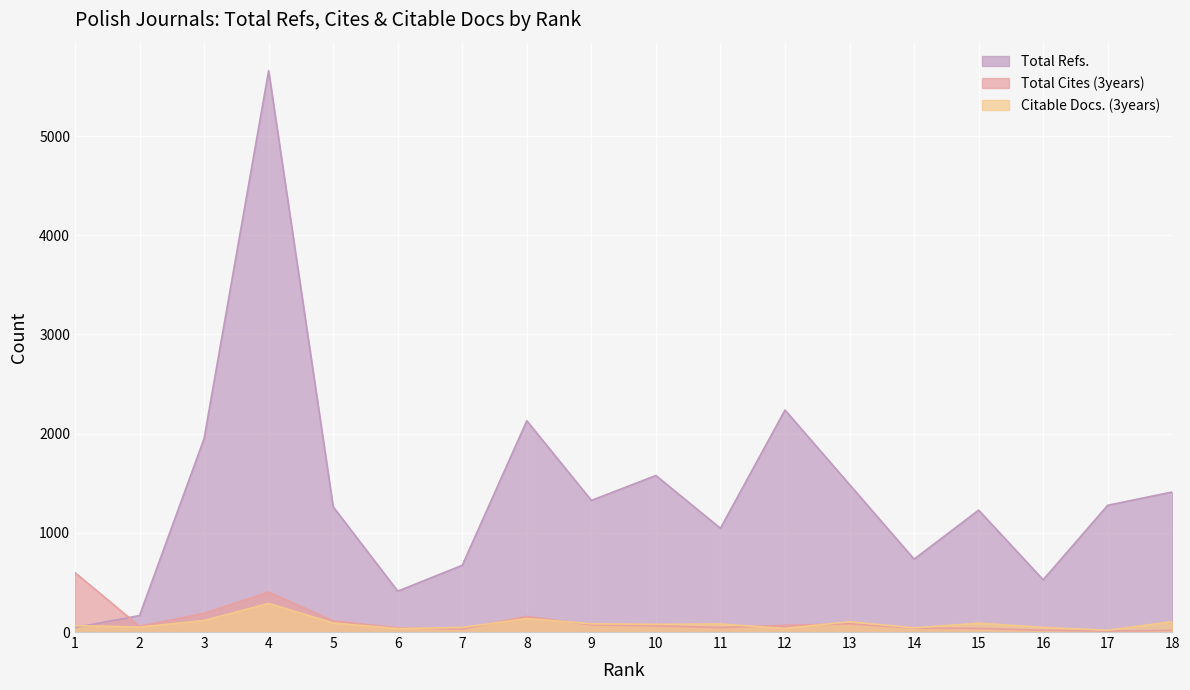

What are all the series names shown in the legend?

Total Refs., Total Cites (3years), Citable Docs. (3years)